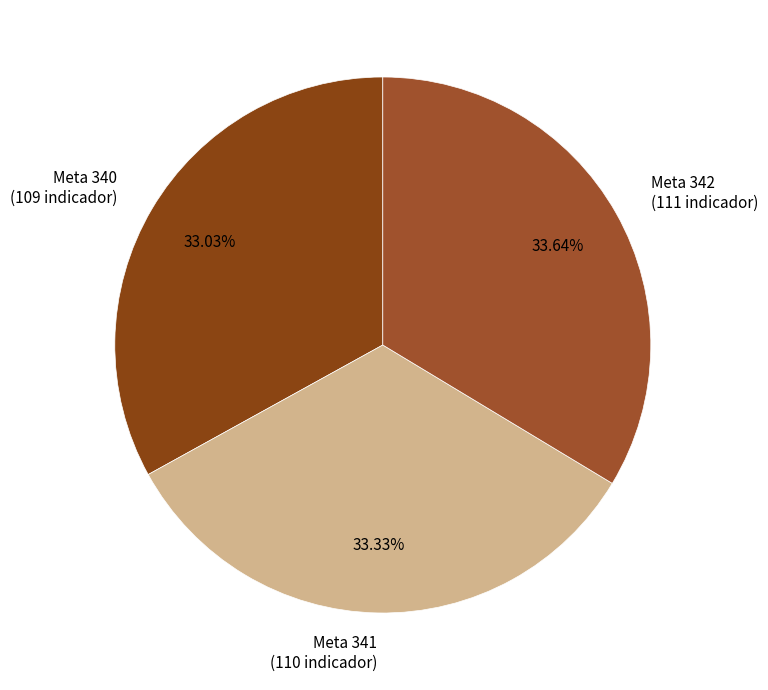

Between Meta 342 (111 indicador) and Meta 340 (109 indicador), which is larger?

Meta 342 (111 indicador)